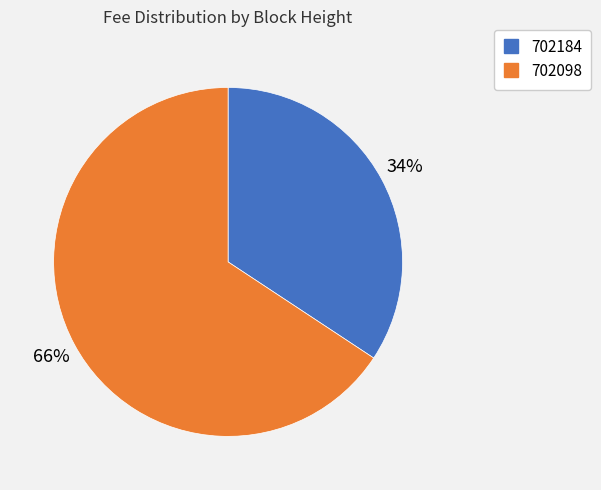

What percentage is the 702184 slice, to the nearest percent?

34%